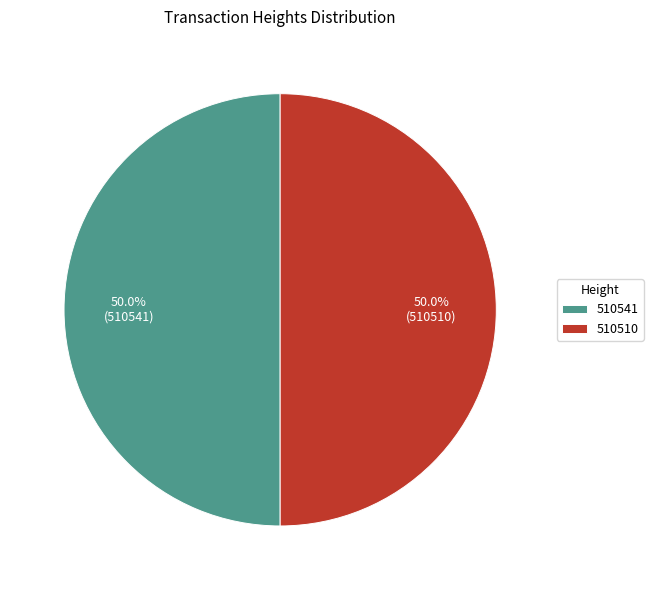

The 510510 slice represents 50% of the pie. True or false?

True